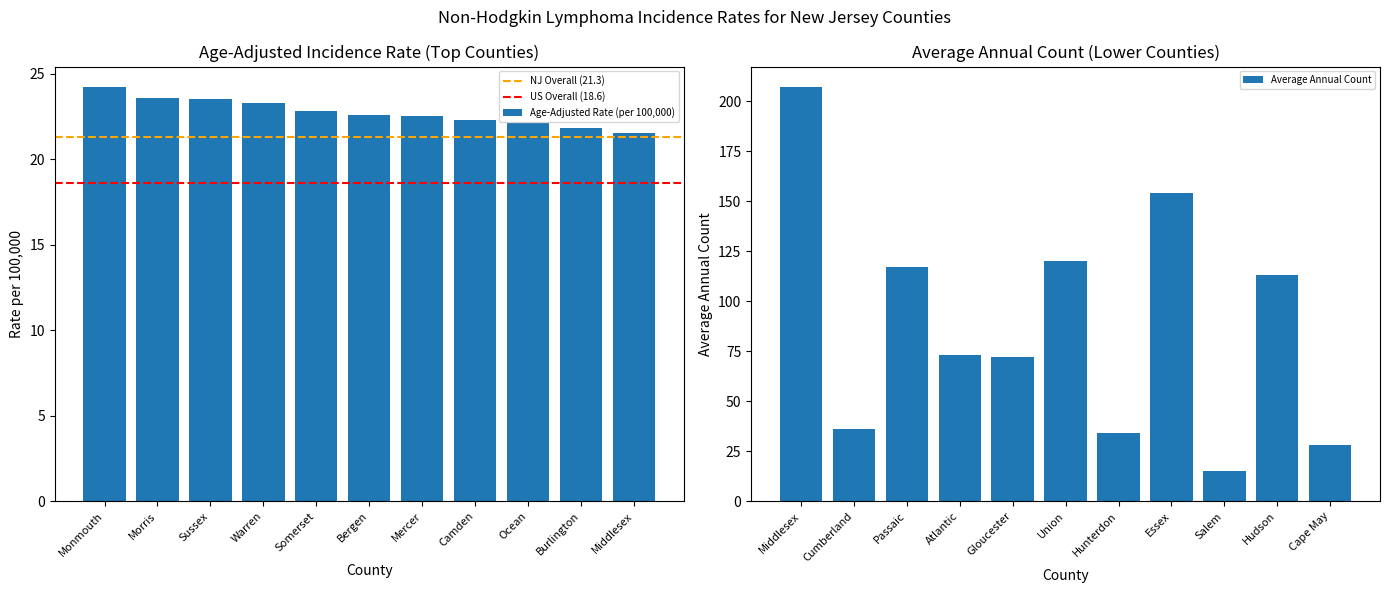

Is it true that Age-Adjusted Rate (per 100,000) equals 35.2 at Monmouth?

False